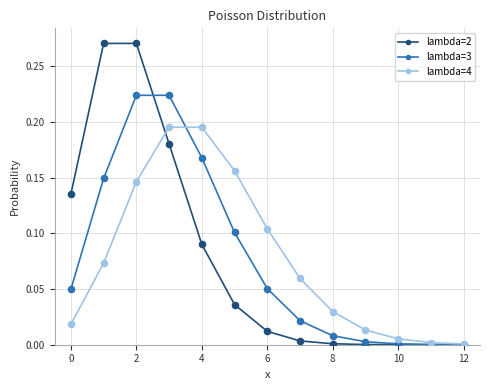

Which series has the widest spread of values?

lambda=2